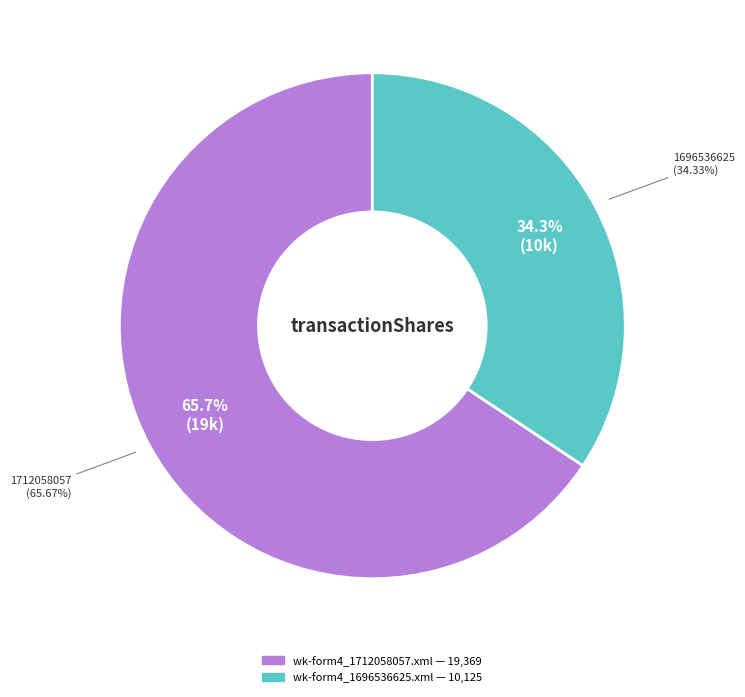

Is the sum of wk-form4_1712058057.xml and wk-form4_1696536625.xml greater than half?

Yes